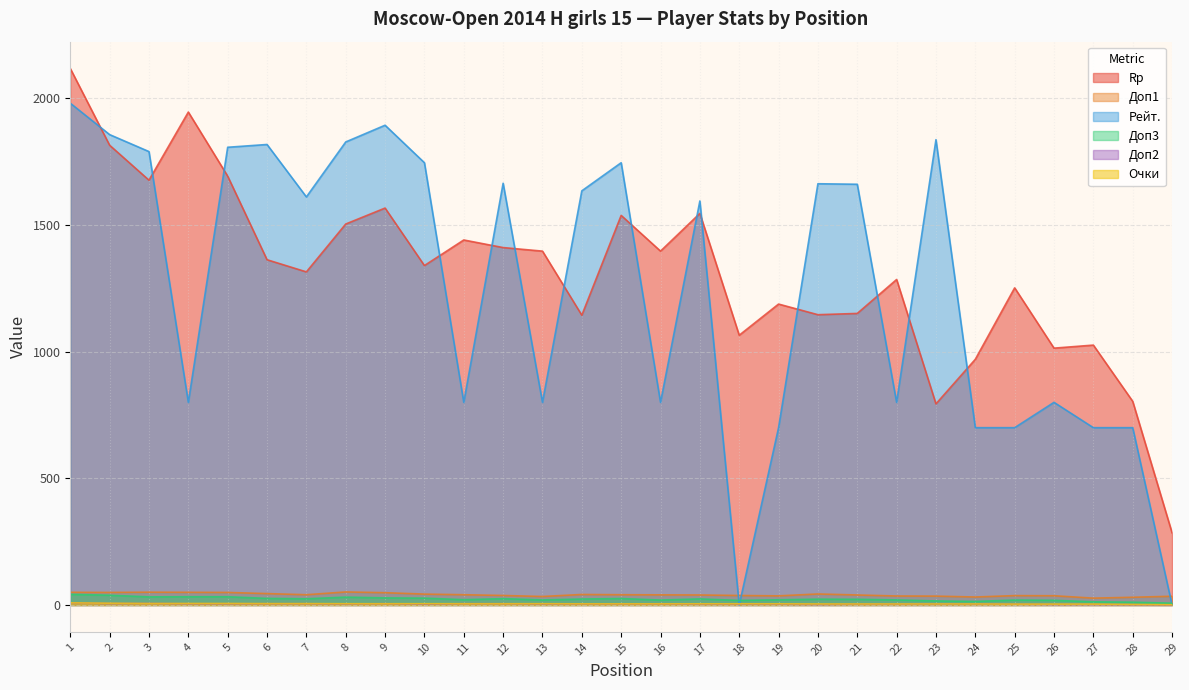

Which series has the largest range (max minus min)?

Рейт.